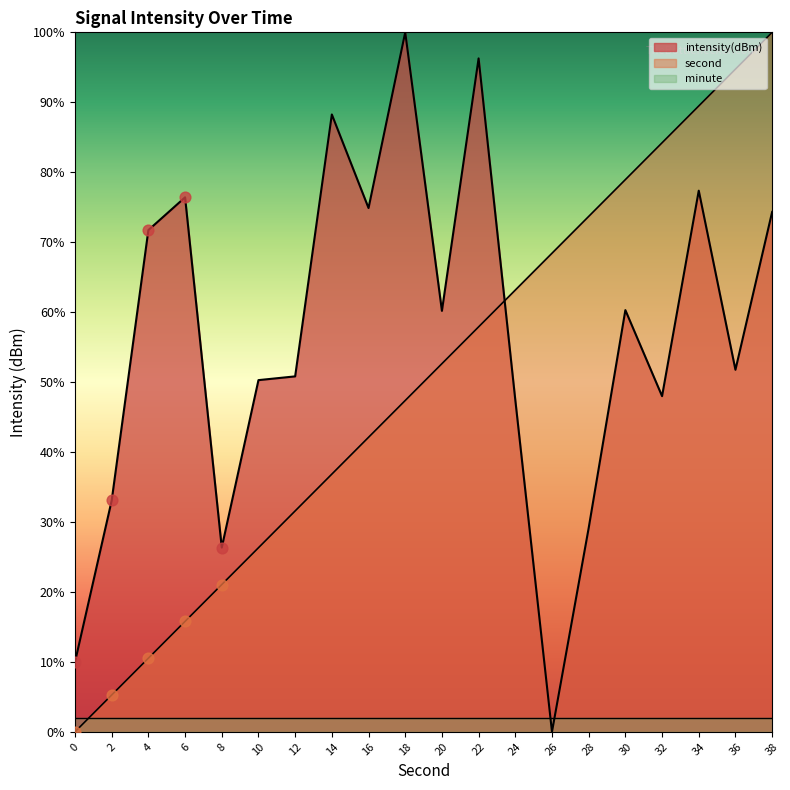

Which series reaches the maximum Y coordinate?

intensity(dBm)